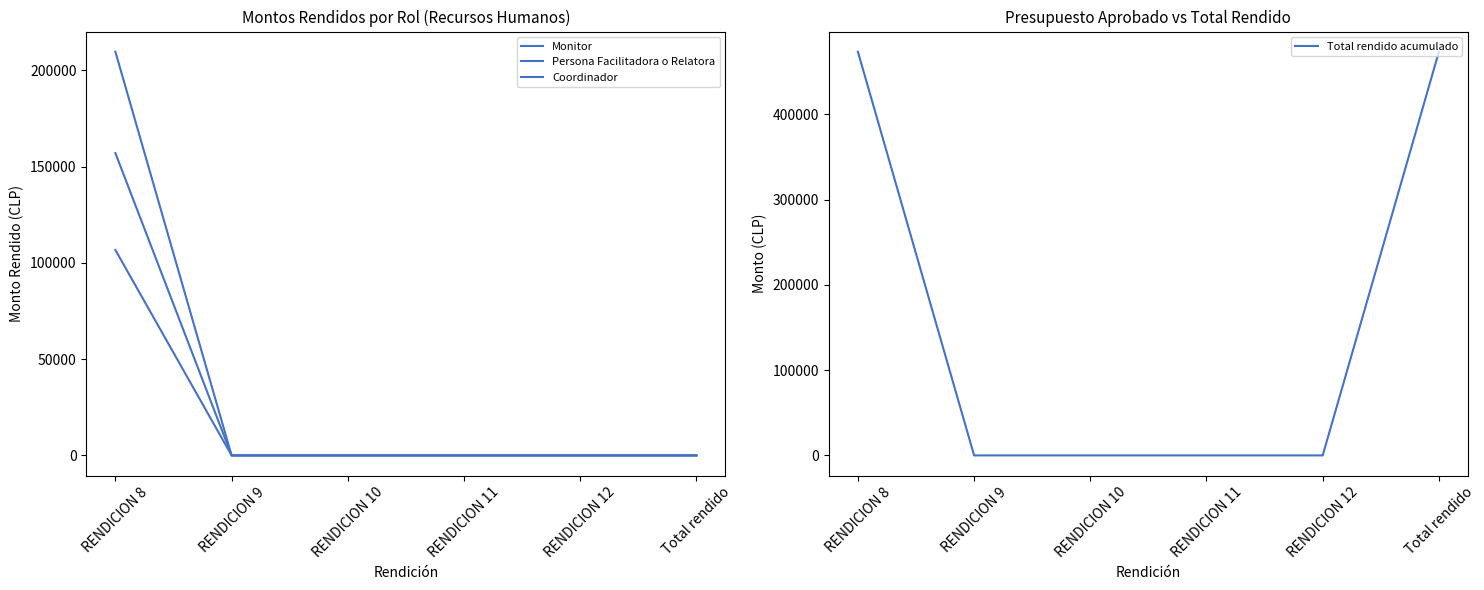

How many positive values does the Persona Facilitadora o Relatora series have?

1